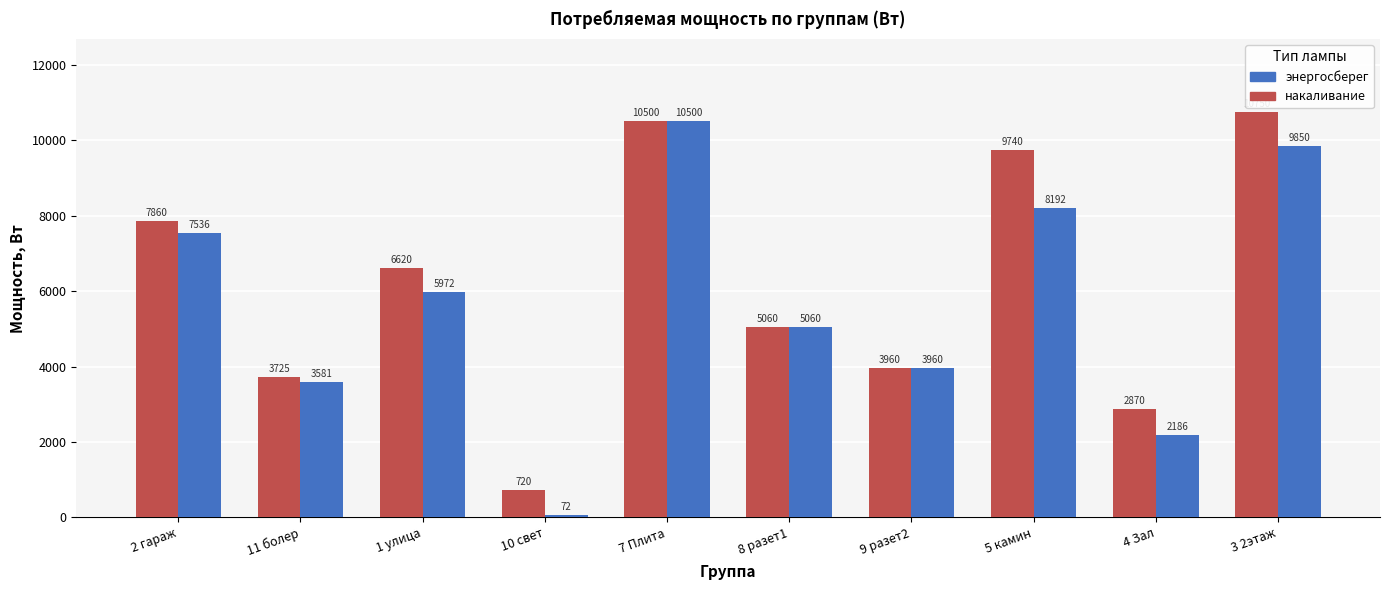

How many categories are shown in the chart?

10